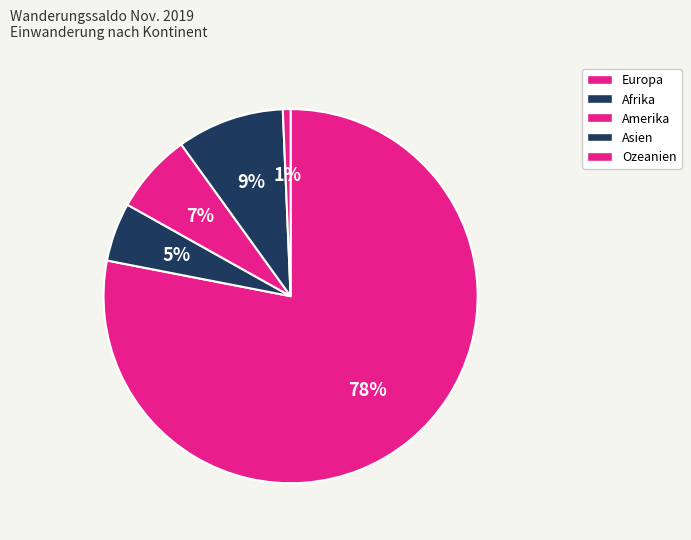

Count the number of slices in the pie.

5